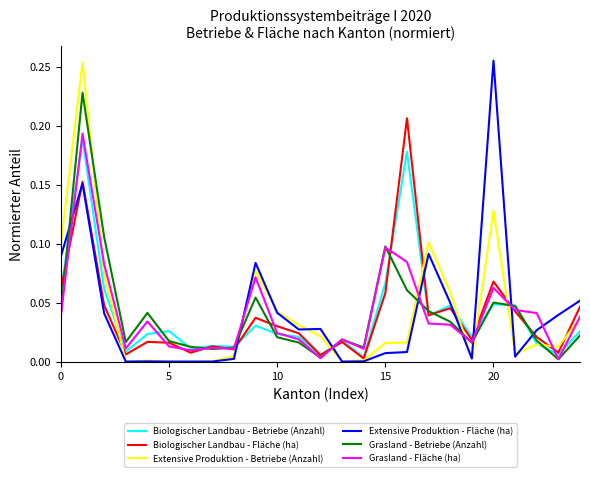

In Biologischer Landbau - Fläche (ha), how many points are lower than both neighbors (excluding endpoints)?

8